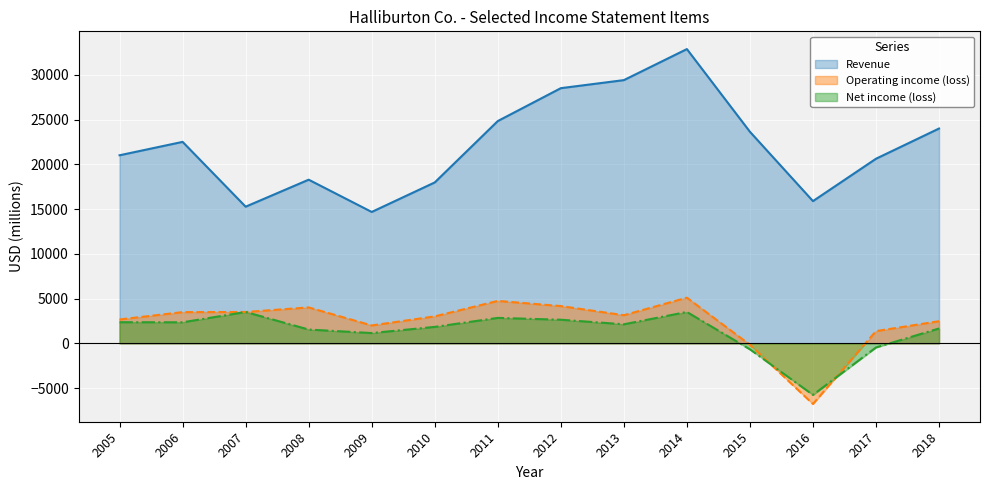

Read the Net income (loss) value at 2012, to the nearest 100.

2600